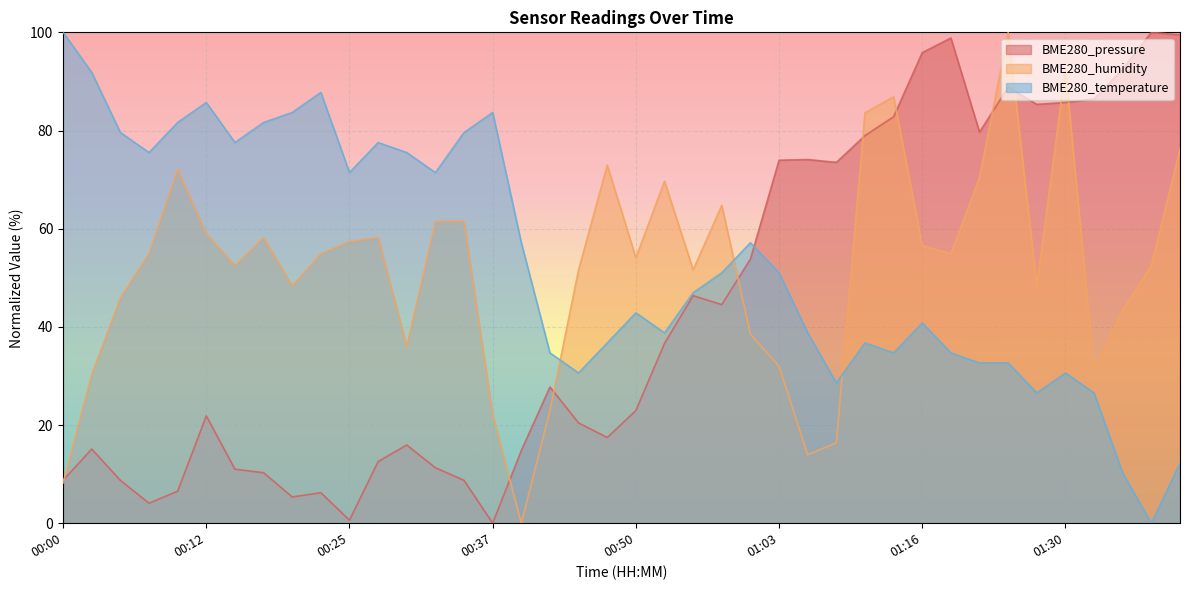

How many lines are shown in the chart?

3